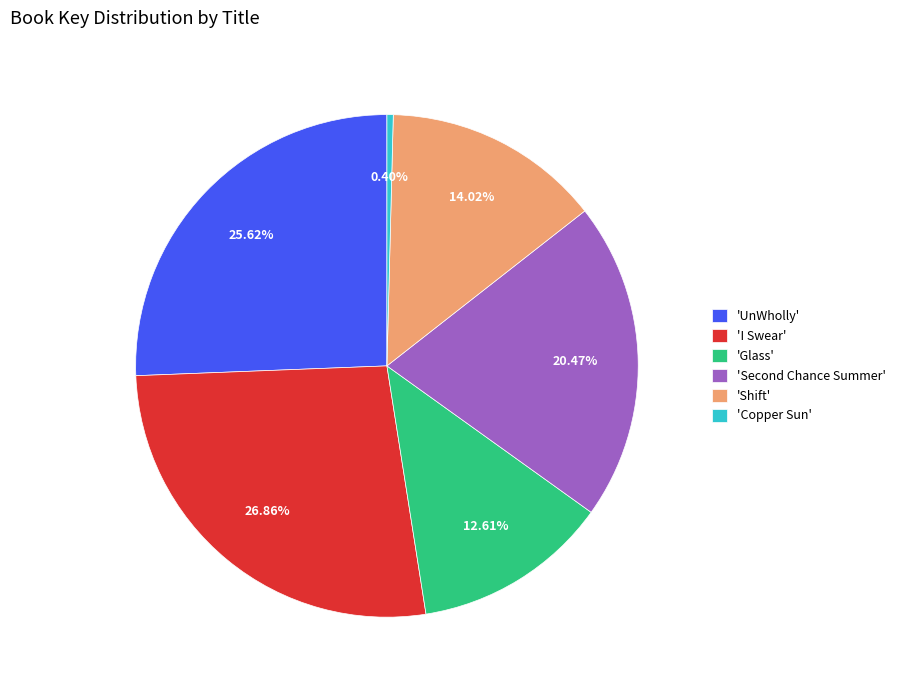

Between 'UnWholly' and 'Glass', which is larger?

'UnWholly'